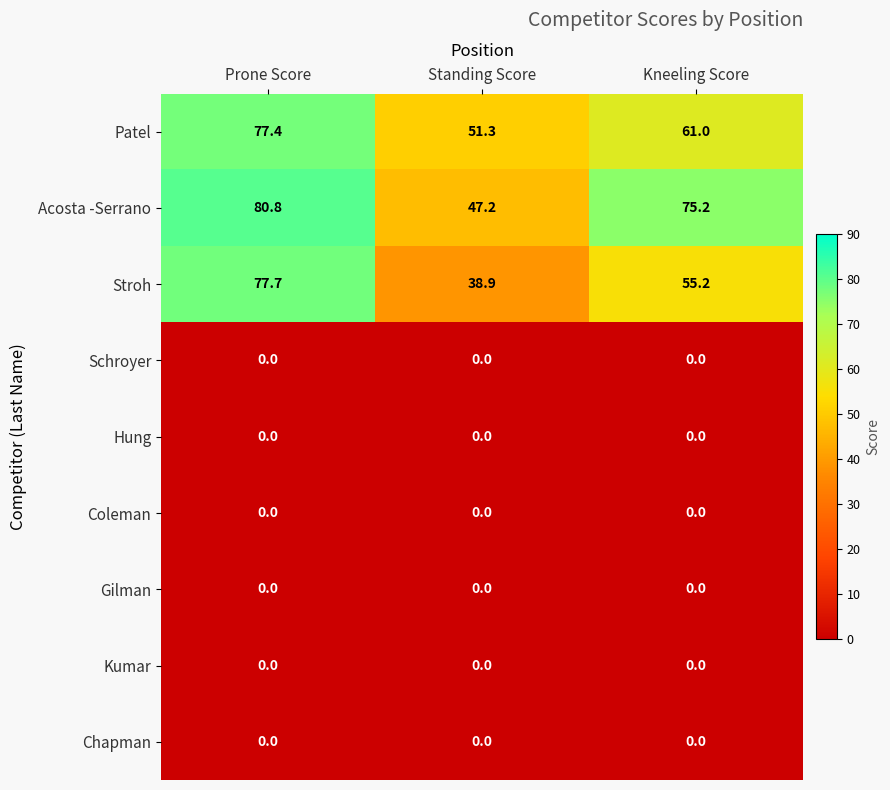

Which series changed the most between Standing Score and Kneeling Score?

Acosta -Serrano